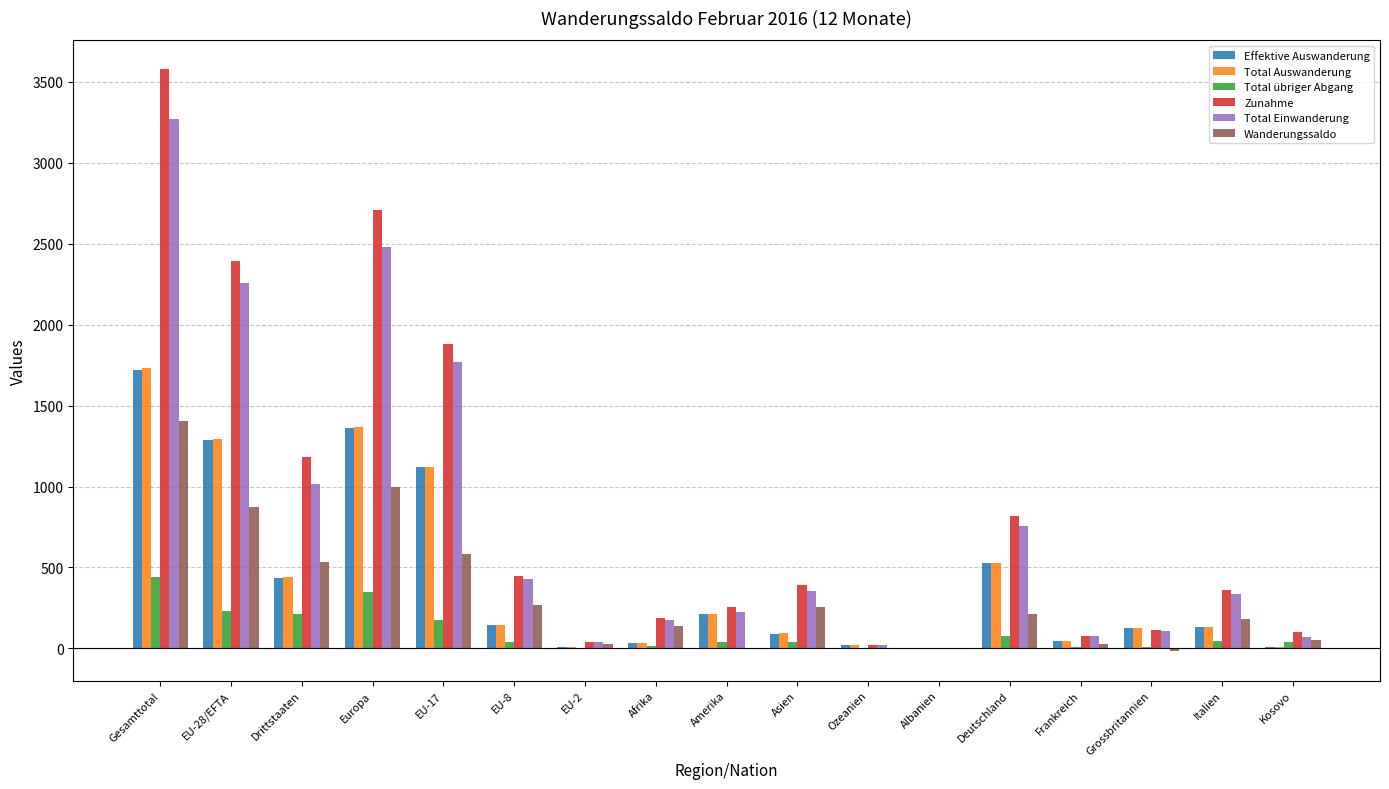

What is the total value across all series at Gesamttotal?

12149